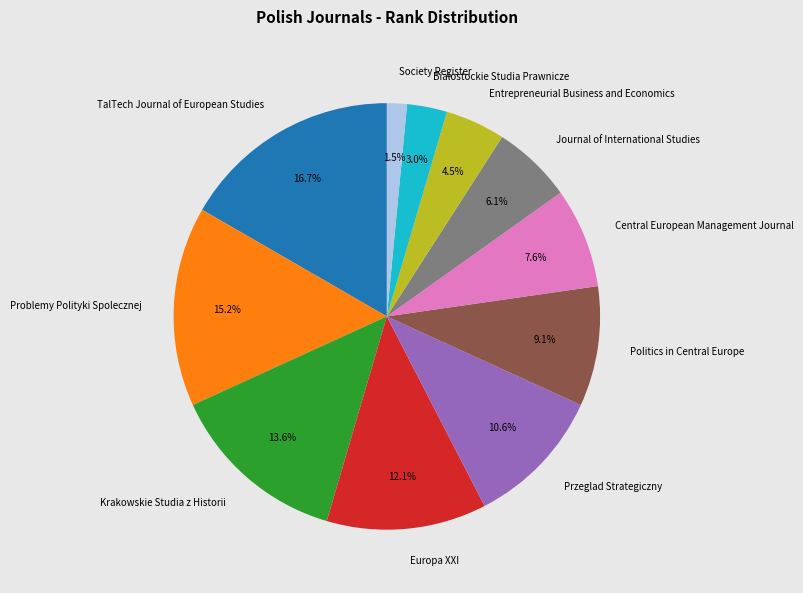

The Krakowskie Studia z Historii slice represents 14% of the pie. True or false?

True